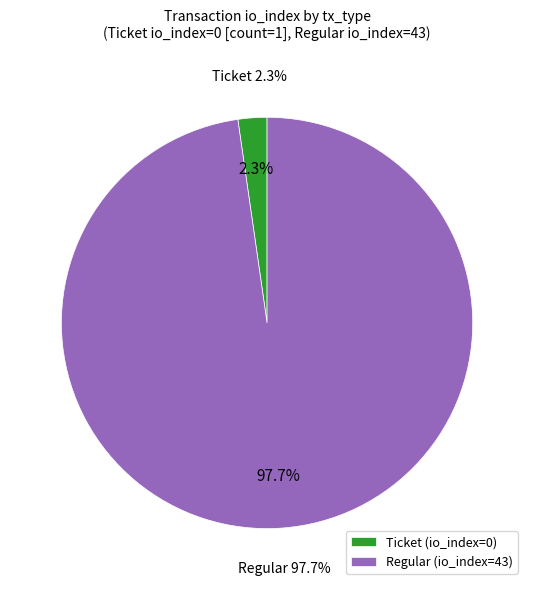

What is the change in value from Ticket (io_index=0) to Regular (io_index=43)?

+43